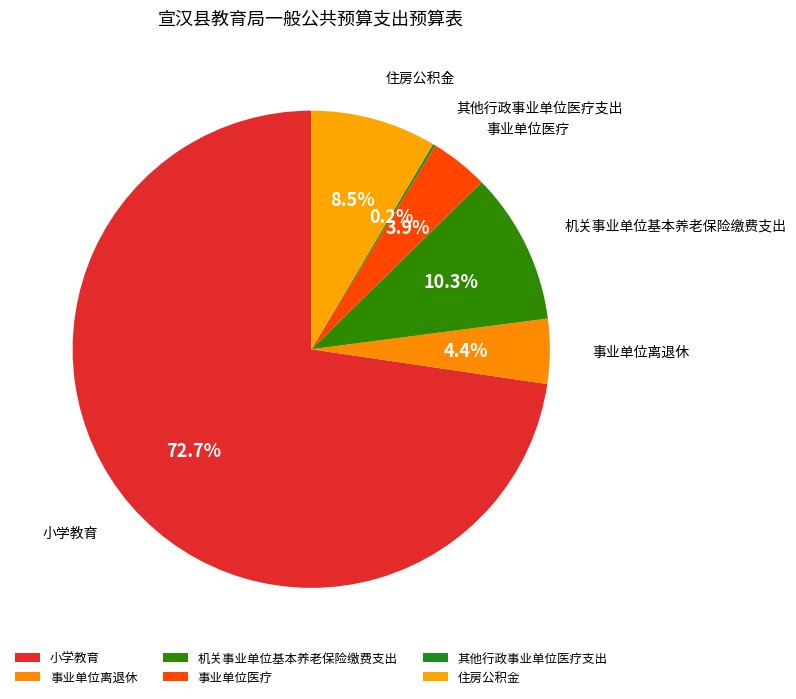

Which category accounts for the majority?

小学教育